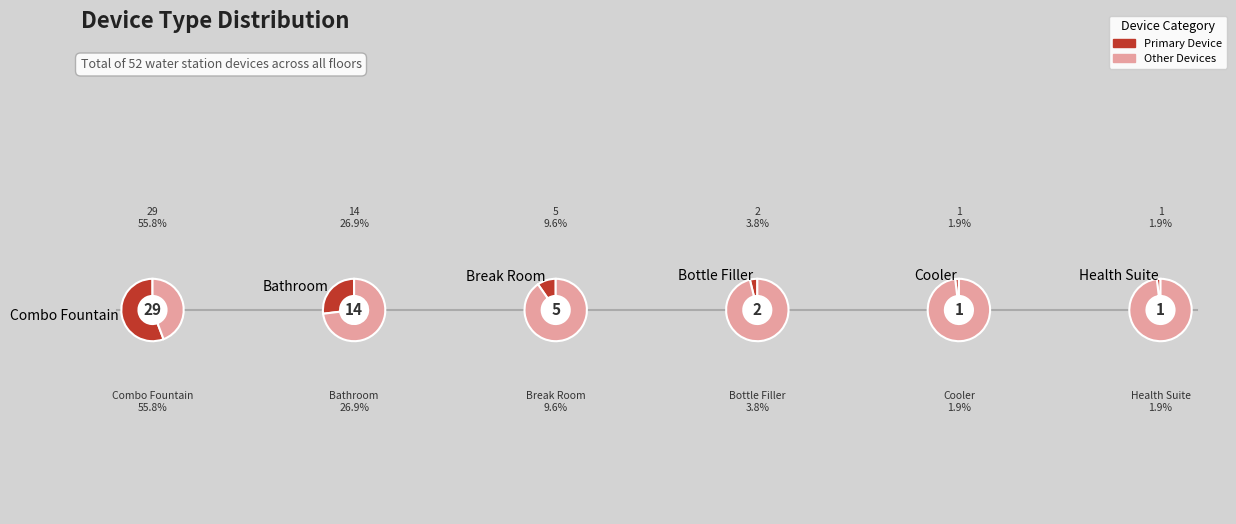

Approximately how many times larger is the value at 2 compared to 1?

0.4